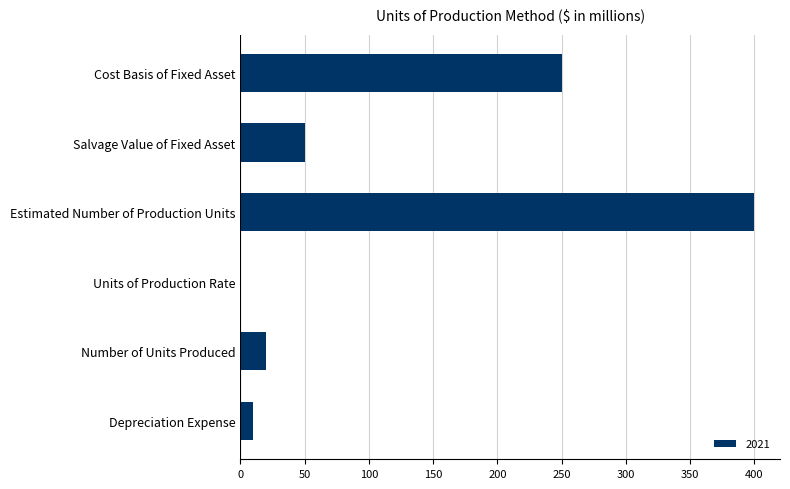

What is the change in value from Cost Basis of Fixed Asset to Depreciation Expense?

-240.0